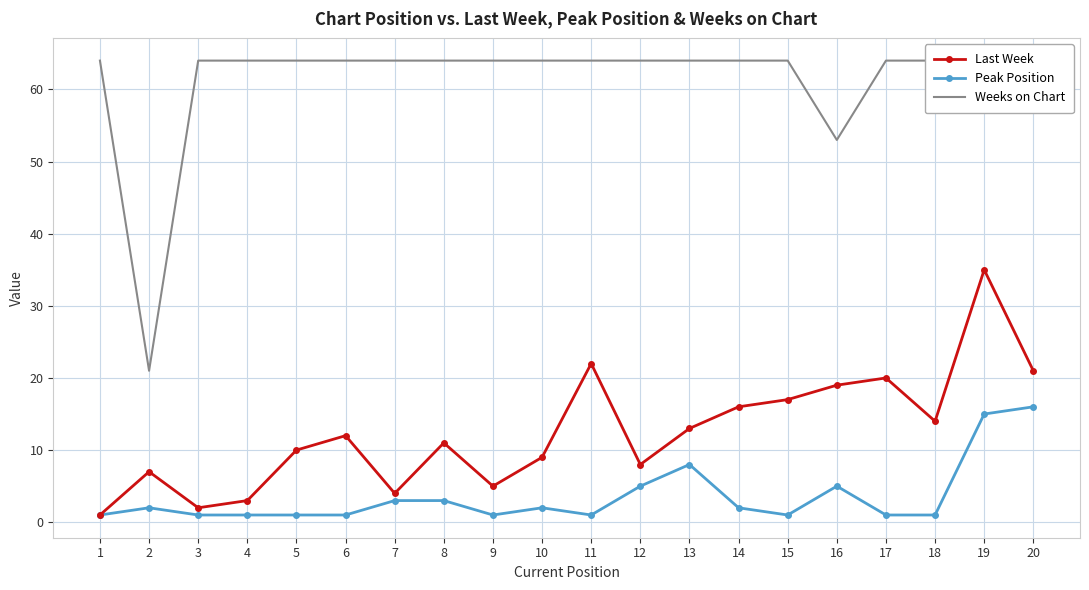

Where is the first local maximum for Last Week?

2